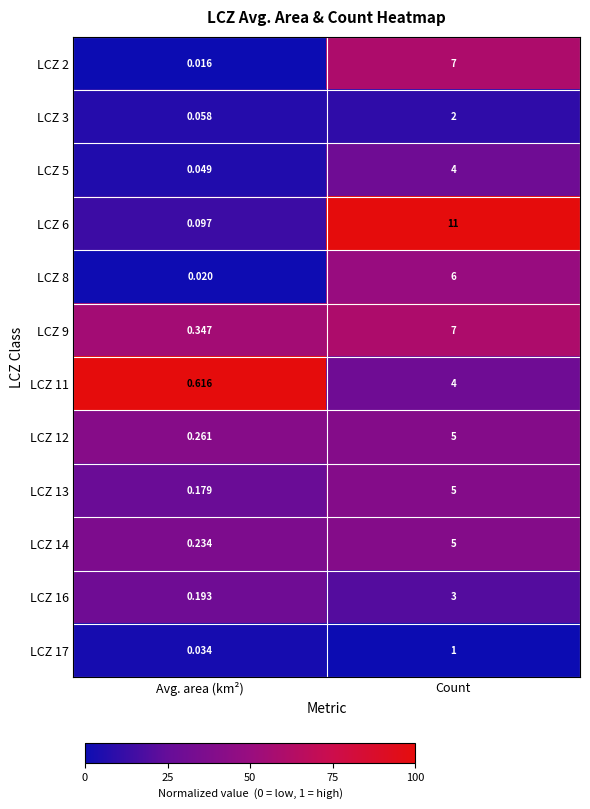

At which label is LCZ 17 closest to 0?

Avg. area (km²)